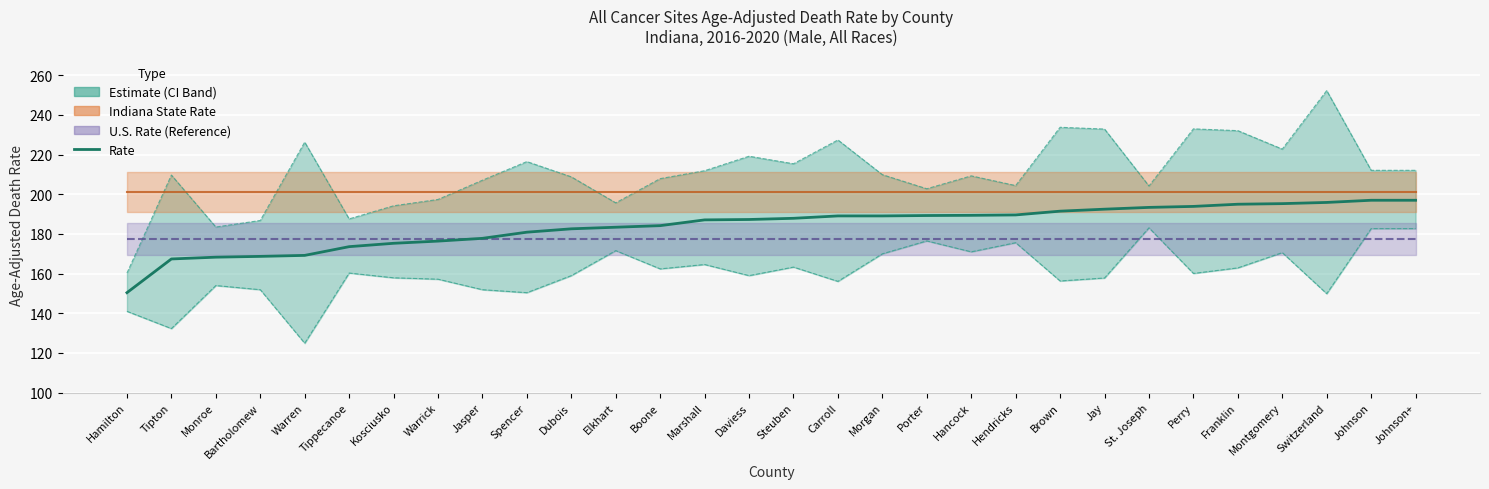

At which label does Lower CI reach its minimum?

Warren